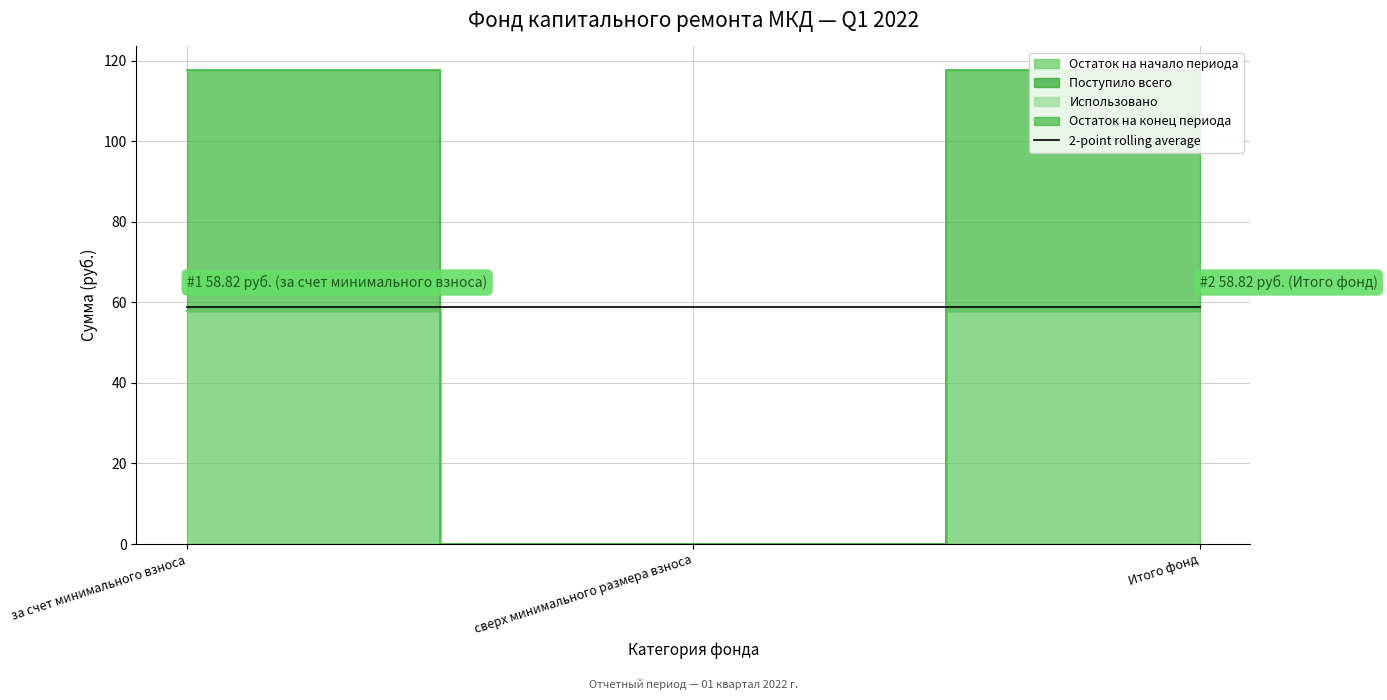

Reading left to right, list all the values displayed in this chart.

Остаток на начало периода: 57.8	0.0	57.8
Поступило всего: 58.8	0.0	58.8
Остаток на конец периода: 58.8	0.0	58.8